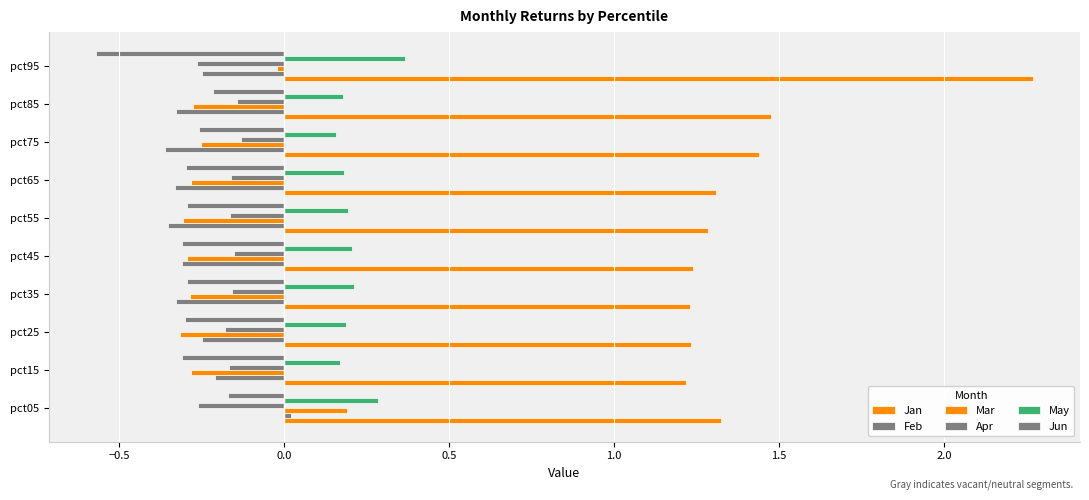

How many positive values does the Feb series have?

1